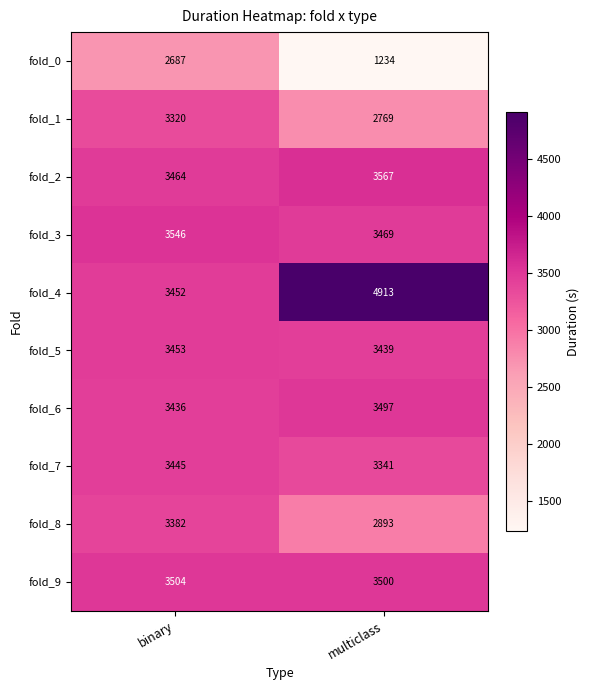

What value does the fold_5 series have at binary, to the nearest 5?

3455